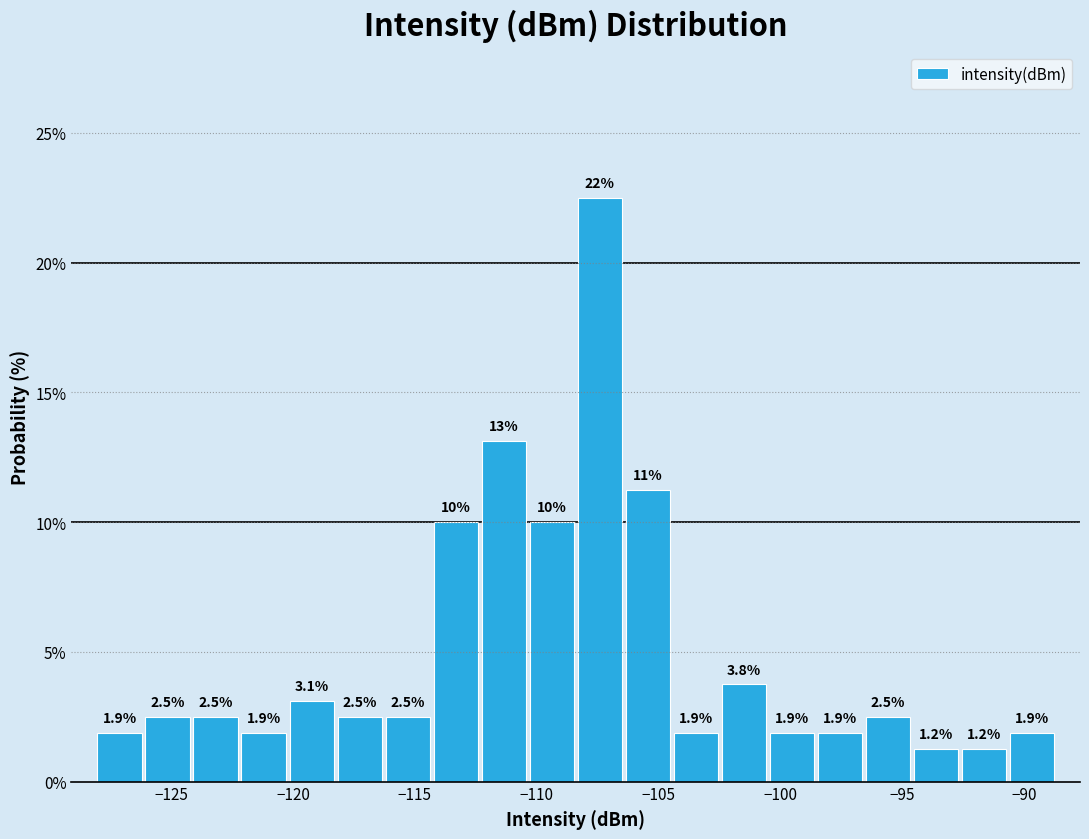

Read against the x-axis, roughly where is the centre of the tallest bar?

-107.5